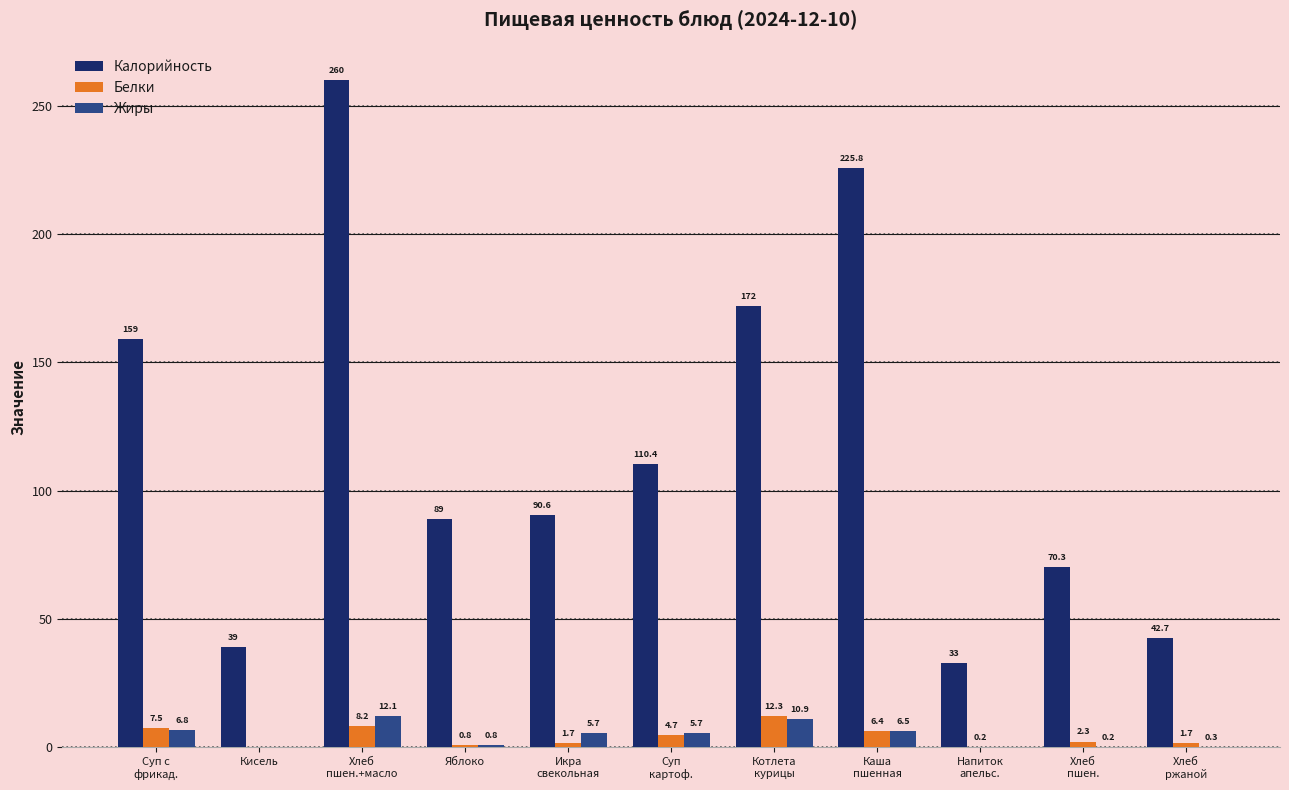

Reading left to right, extract all data points from this chart.

Калорийность: 159.0	39.0	260.0	89.0	90.6	110.4	172.0	225.8	33.0	70.3	42.7
Белки: 7.5	0.0	8.2	0.8	1.7	4.7	12.3	6.4	0.2	2.3	1.7
Жиры: 6.8	0.0	12.1	0.8	5.7	5.7	10.9	6.5	0.0	0.2	0.3